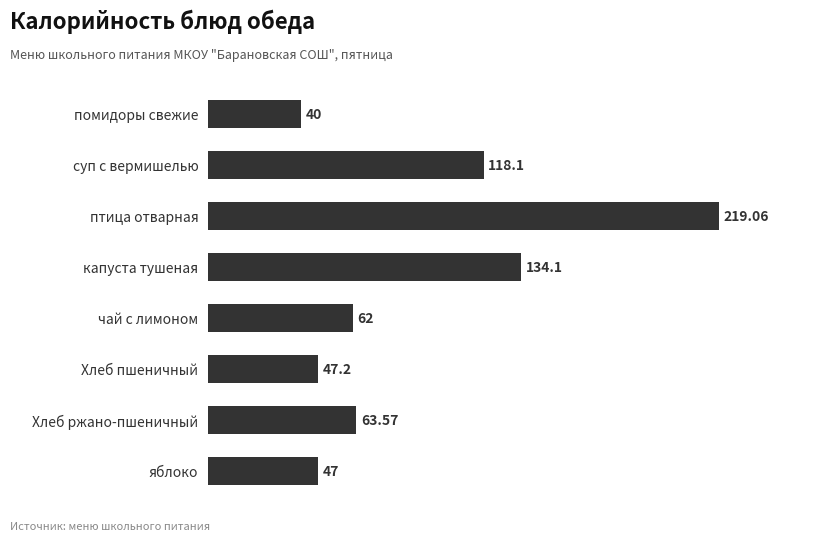

Where is the data nearest to the value 129?

капуста тушеная